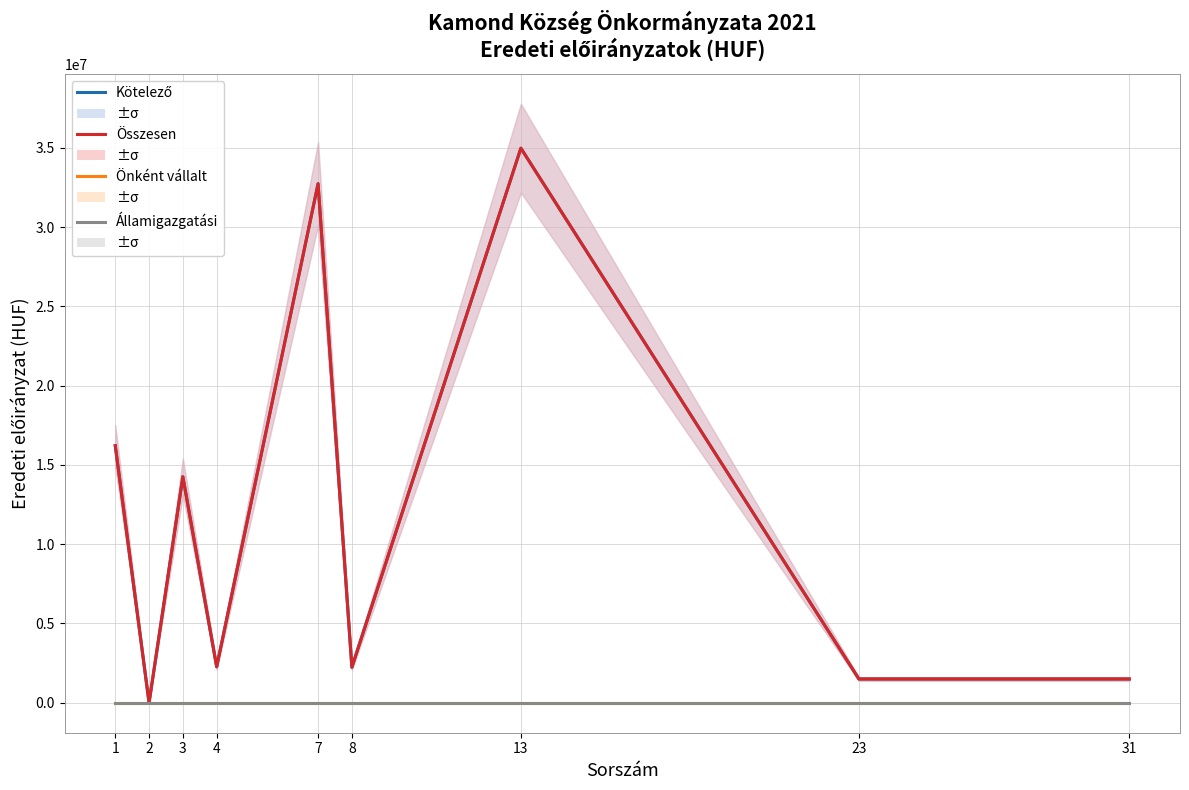

Rank the categories by Államigazgatási value from lowest to highest.

1, 2, 3, 4, 7, 8, 13, 23, 31